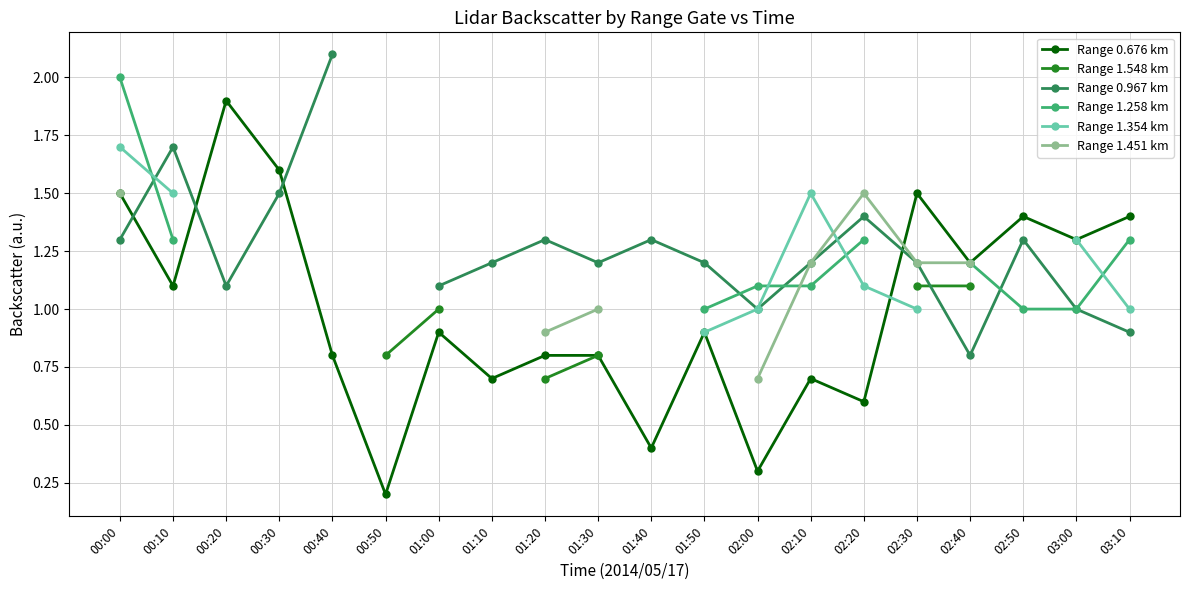

What are all the series names shown in the legend?

Range 0.676 km, Range 1.548 km, Range 0.967 km, Range 1.258 km, Range 1.354 km, Range 1.451 km